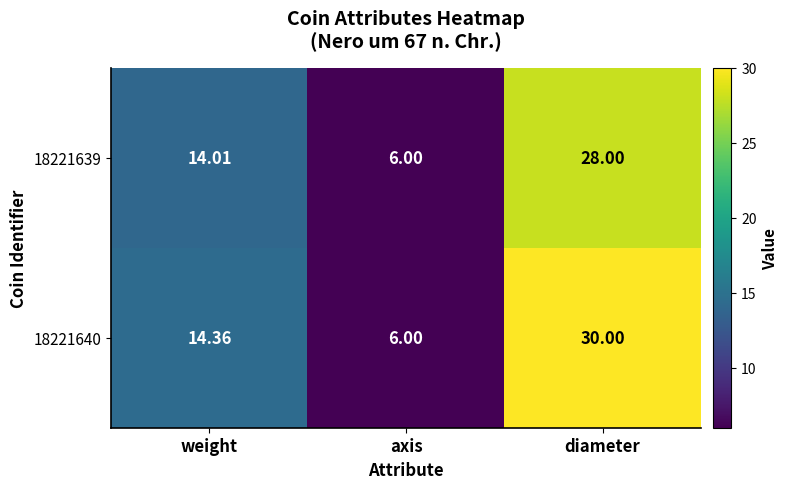

Where is 18221639 nearest to the value 17?

weight